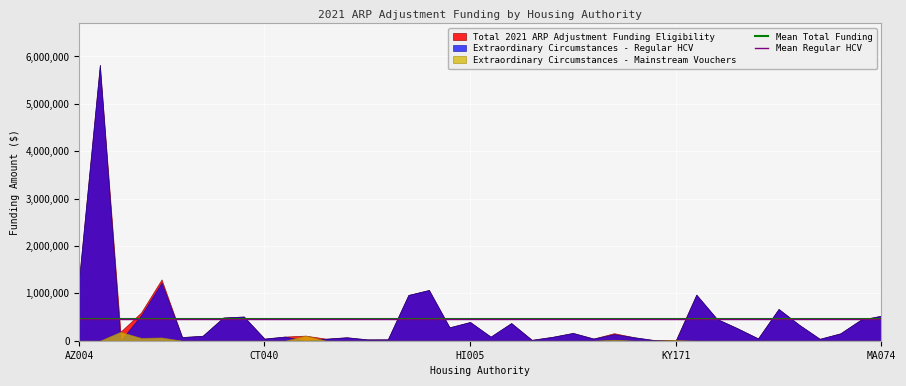

What is the spread (max minus min) of values at CT040?

45069